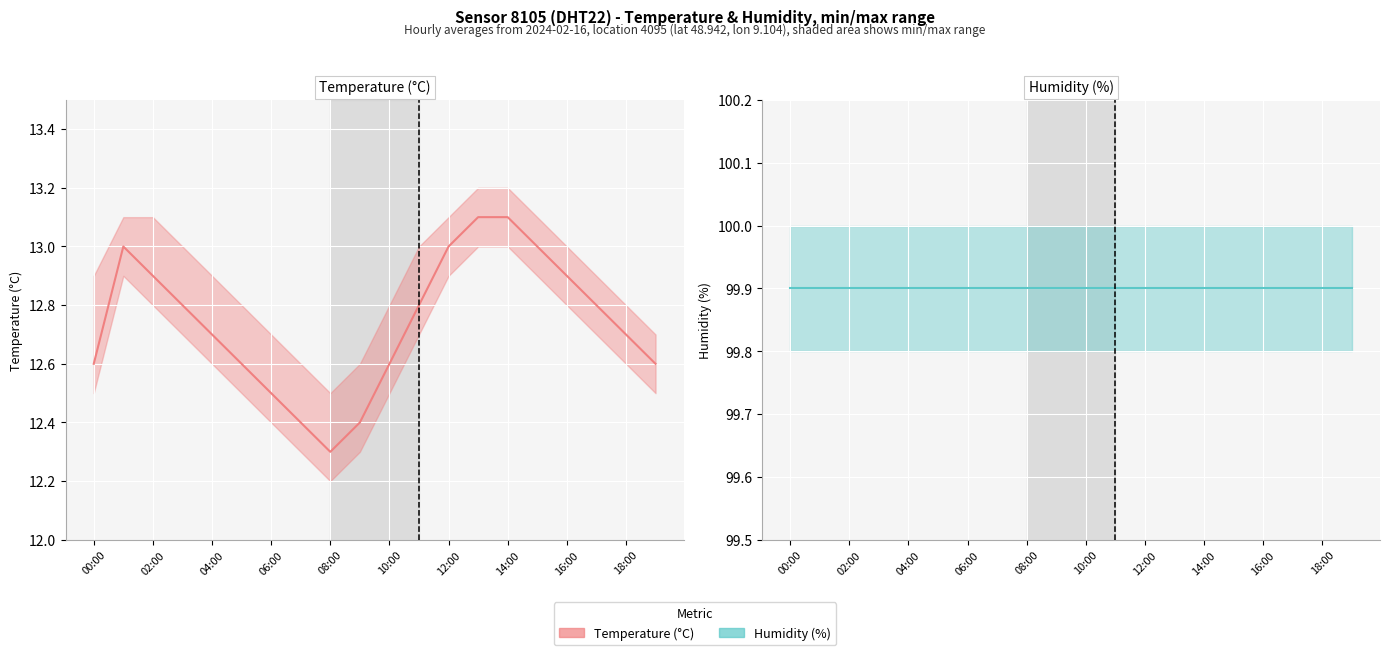

Rank the series by their maximum value, from highest to lowest.

humidity, temperature